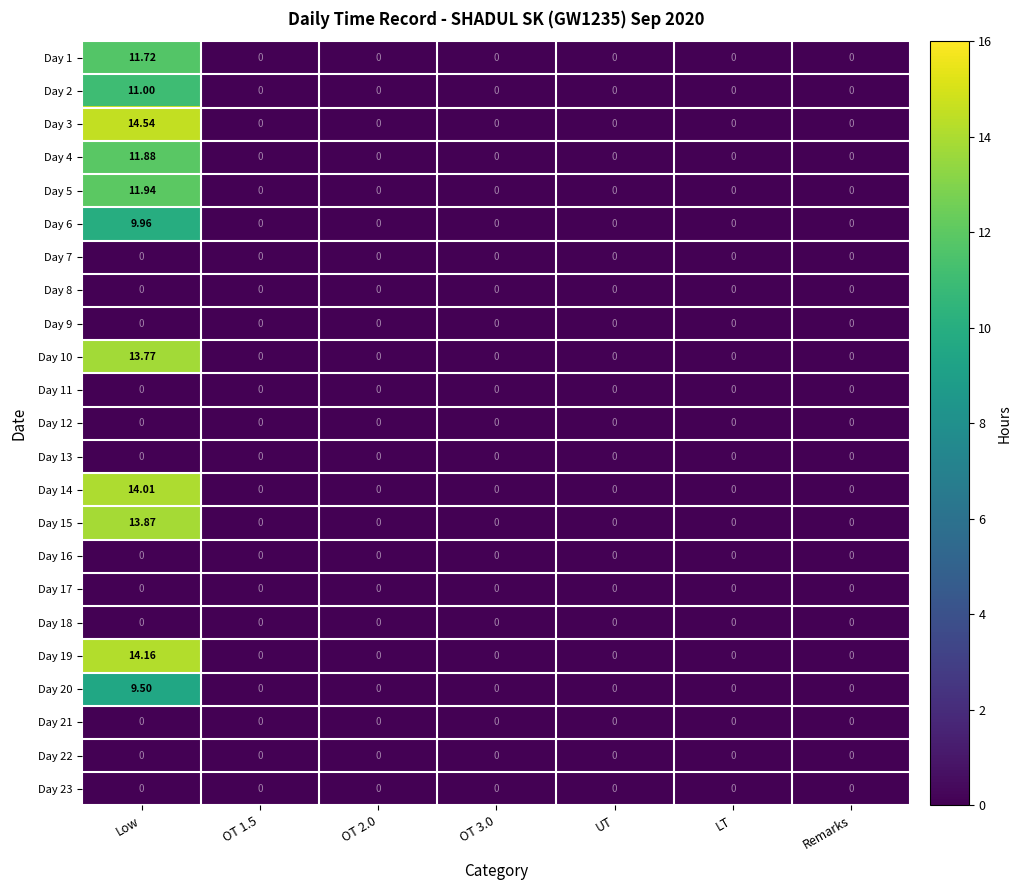

Which label corresponds to the largest value in the chart?

Low